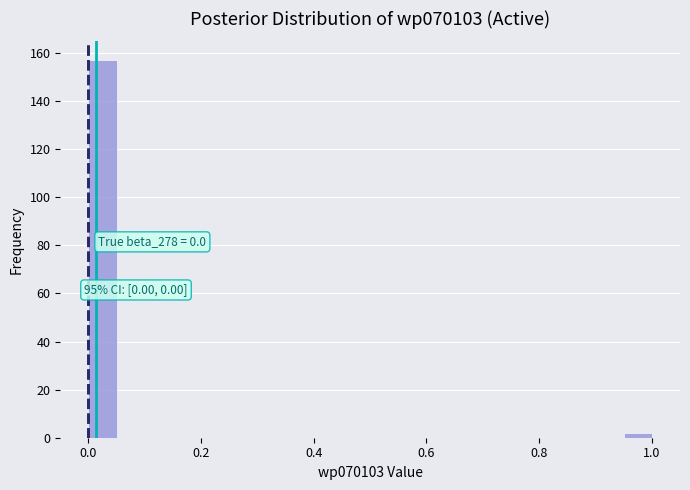

Around what value on the x-axis is the tallest bar? Give the approximate position of its centre, as read against the axis.

0.02